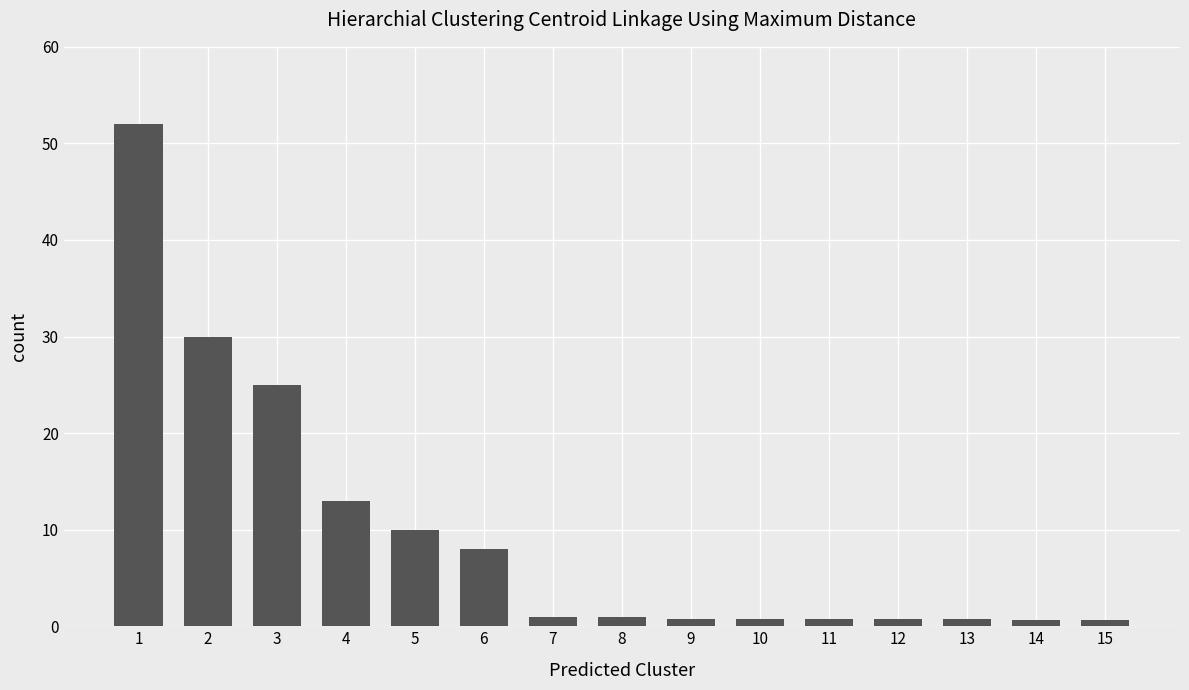

What is the change in value from 3 to 4?

-12.0